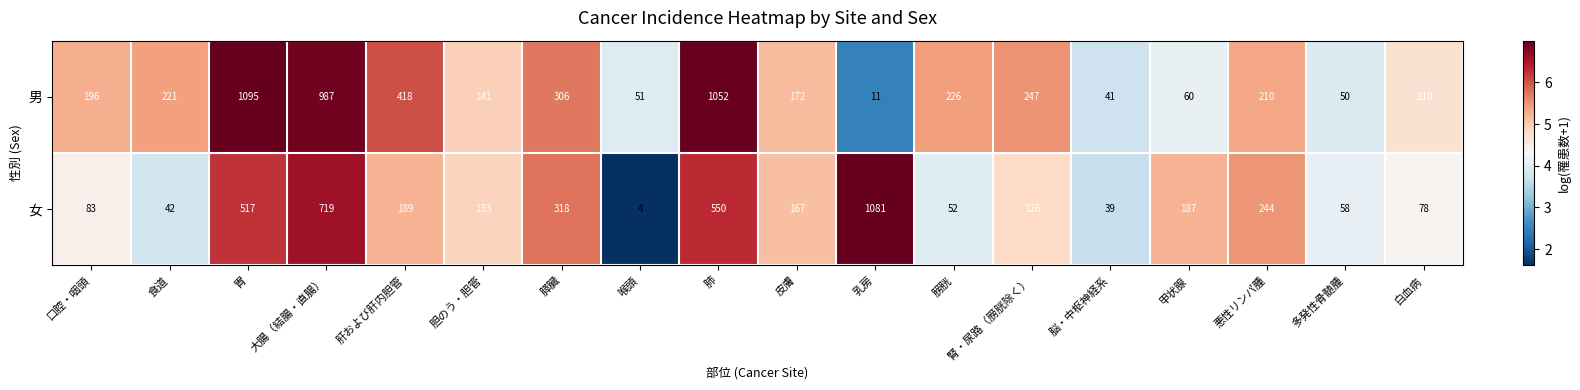

Where is 女 nearest to the value 542?

肺